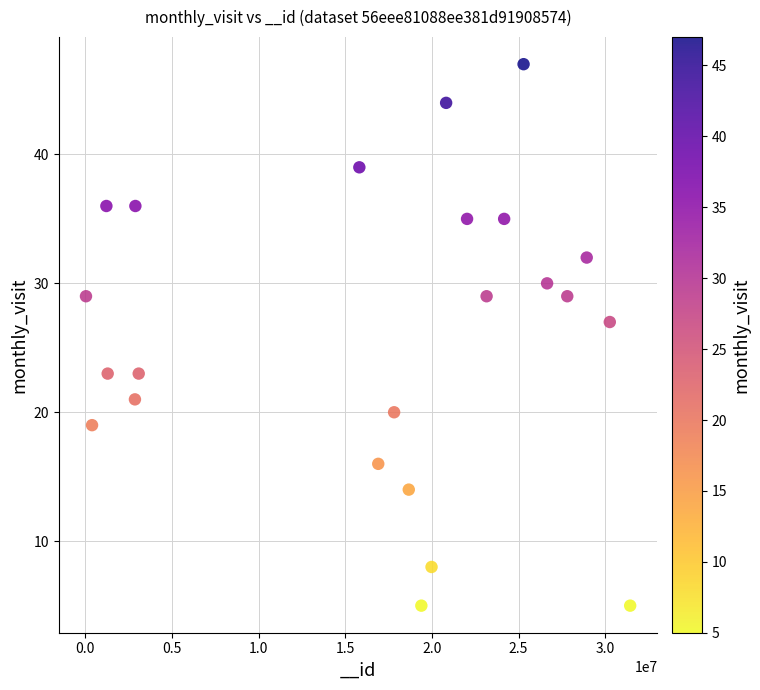

What Y value in the scatter plot is closest to 26?

27